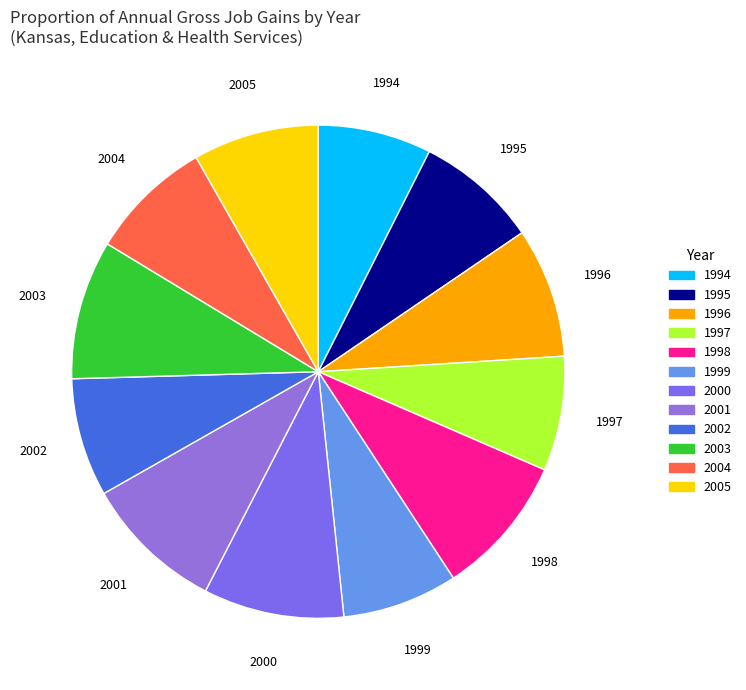

Does any single category account for the majority?

No